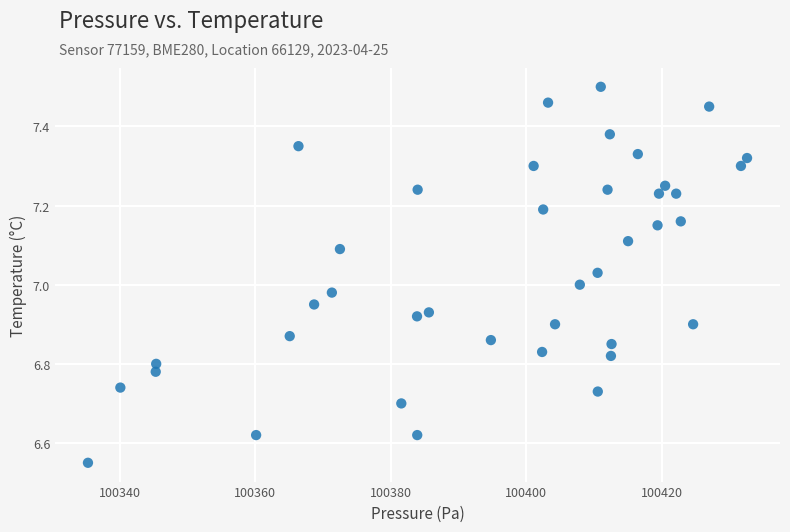

What is the range of X values (max minus min)?

97.3